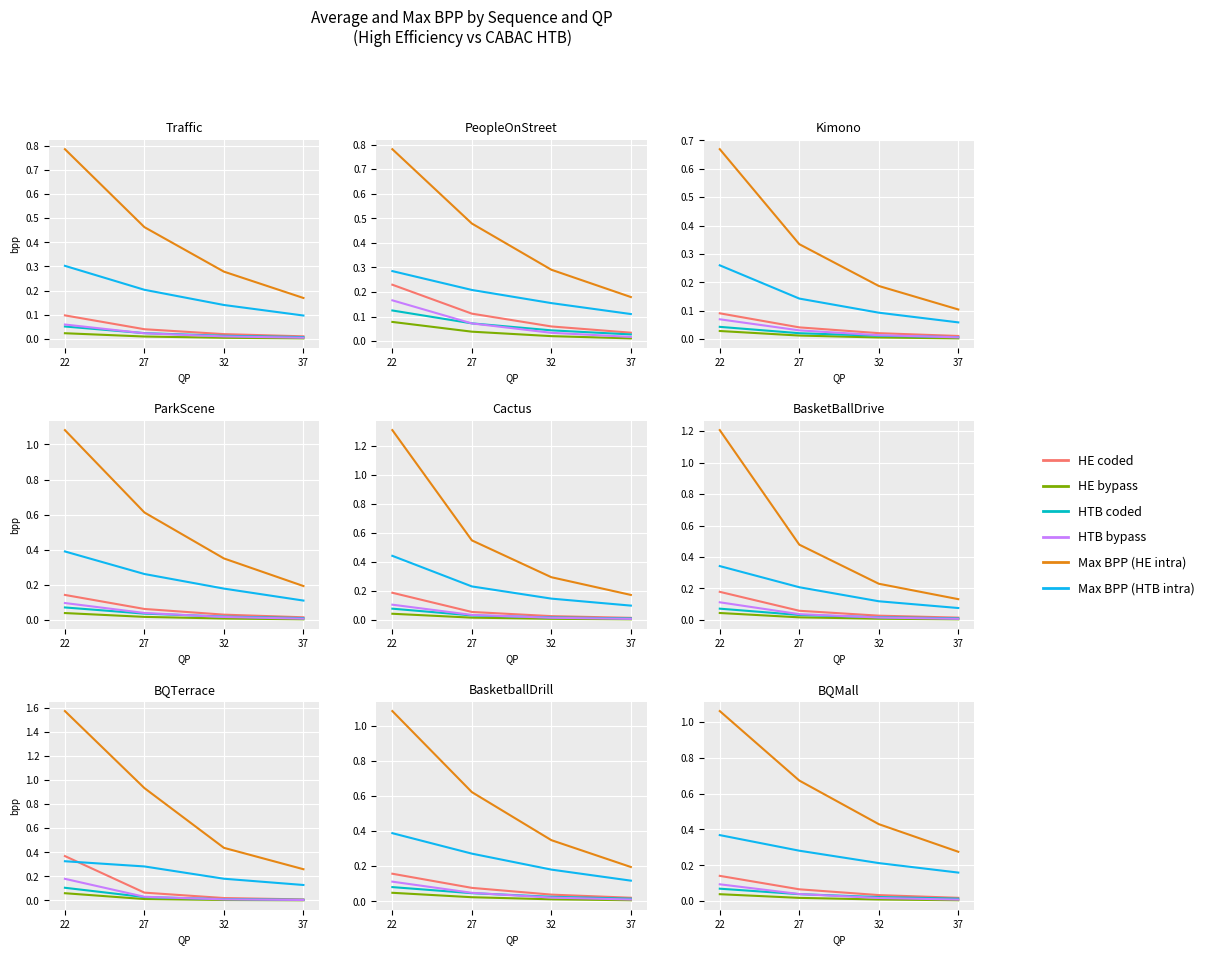

The HTB bypass series shows 0.0 at 32. True or false?

True